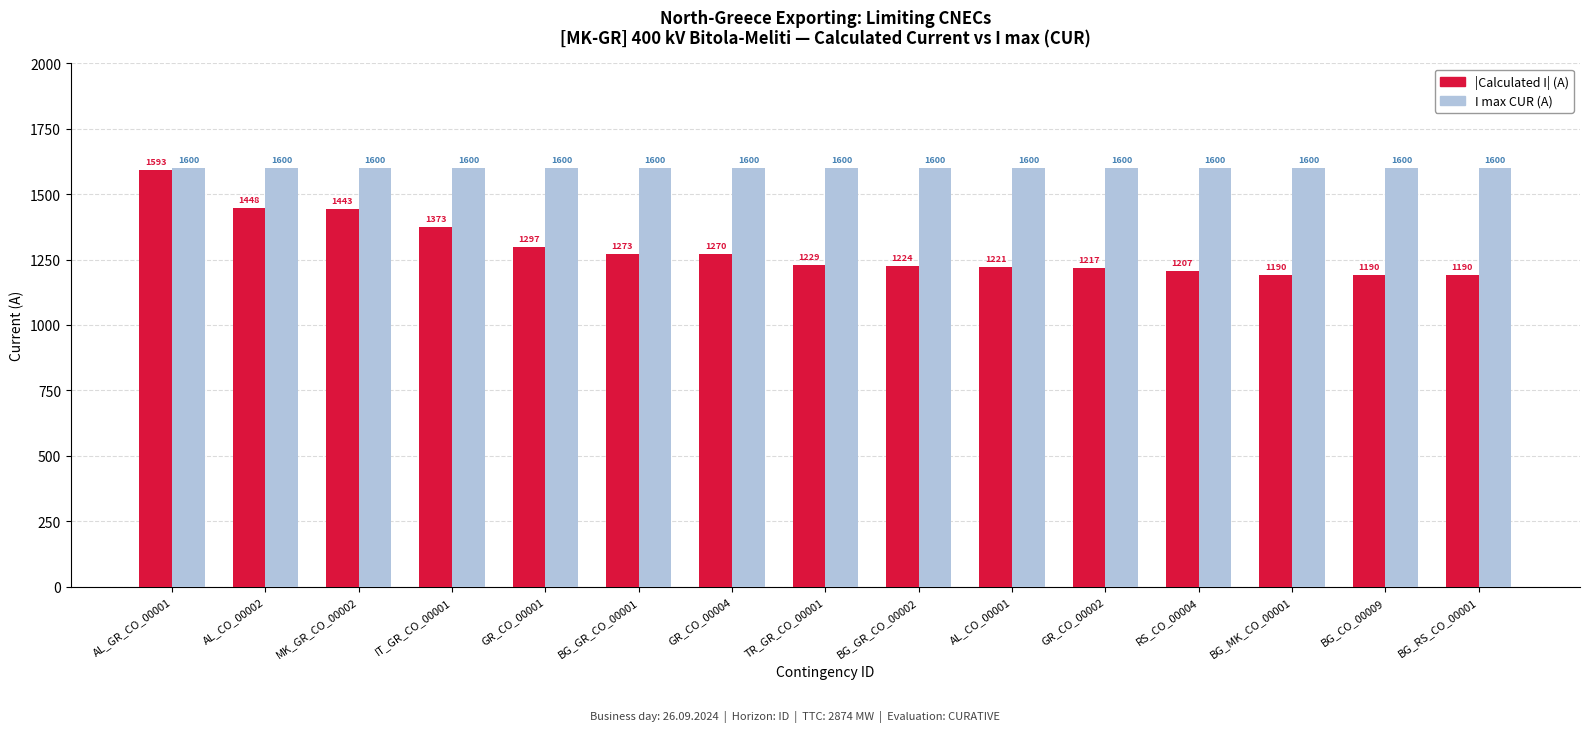

At how many categories does at least one series exceed 1193?

15